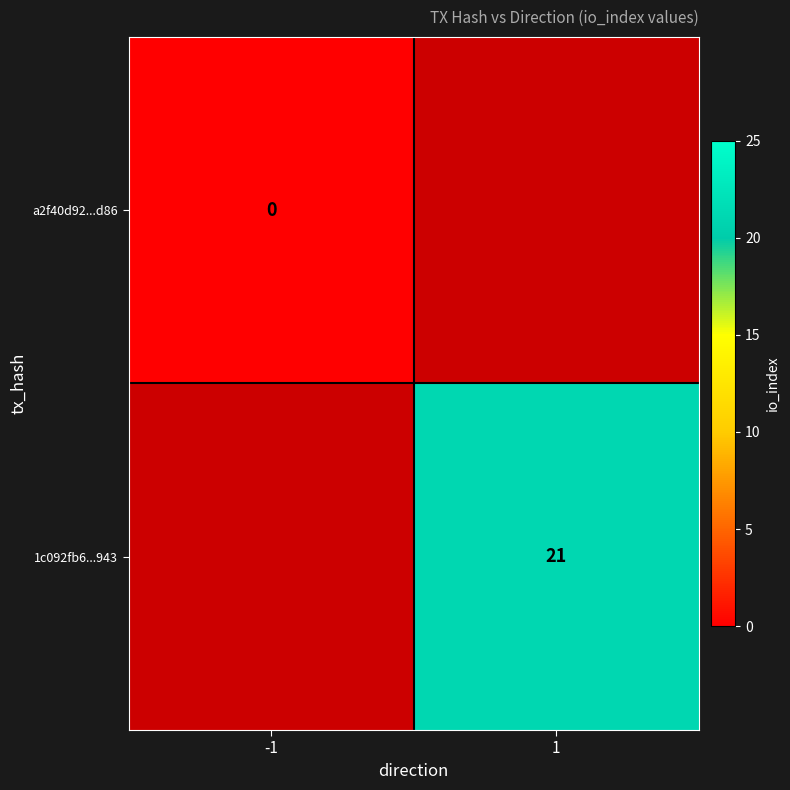

Which has a higher value, -1 or 1?

1